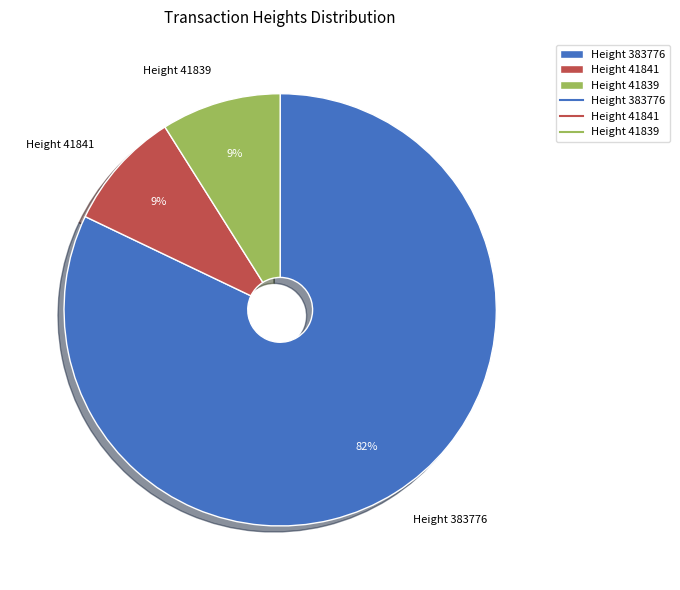

What percentage is the Height 383776 slice, to the nearest percent?

82%